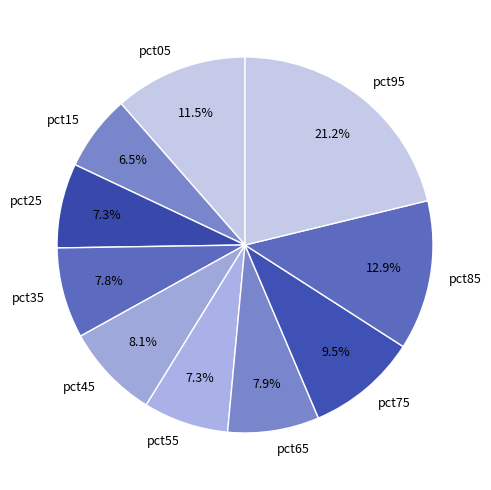

Does pct75 account for over 50% of the chart?

No